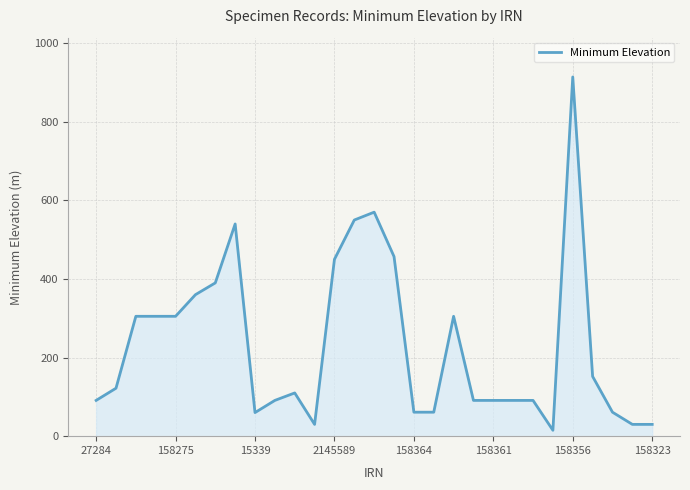

The value at 158323 is 715. True or false?

False